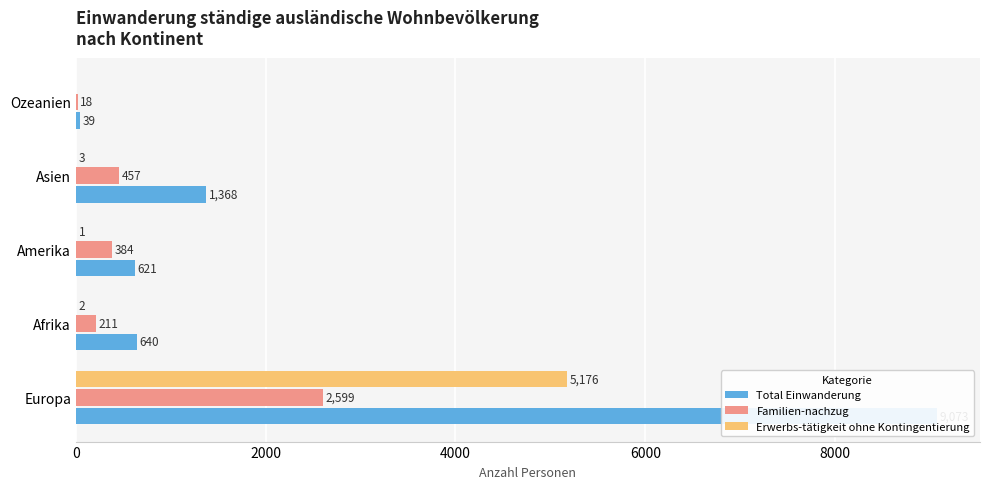

Between Afrika and Amerika, which series saw the biggest shift?

Familien-nachzug